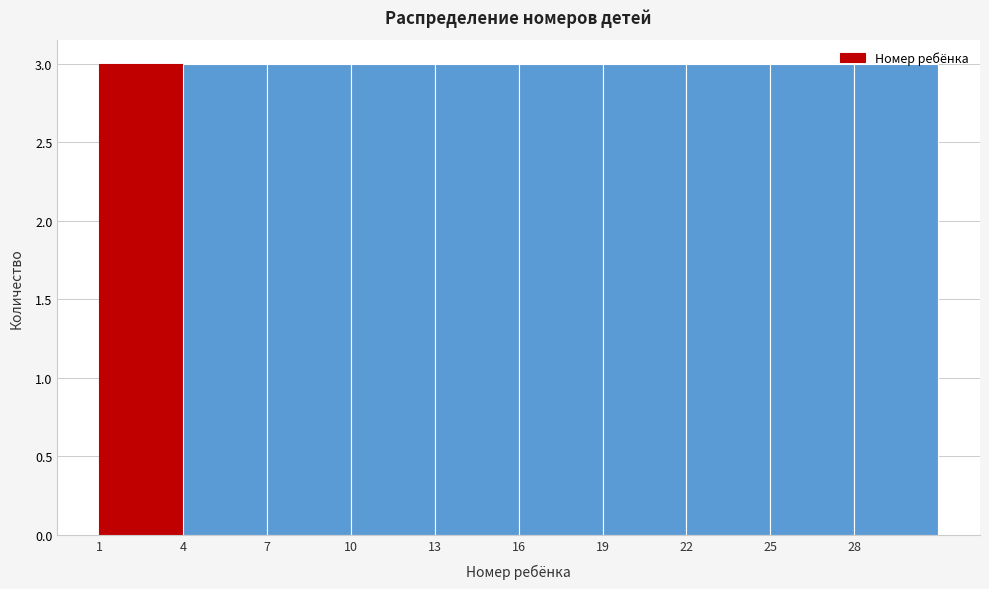

How tall is the bar that spans 22 to 25 on the x-axis? The values are not printed on the chart, so give them approximately, as read against the axis.

3